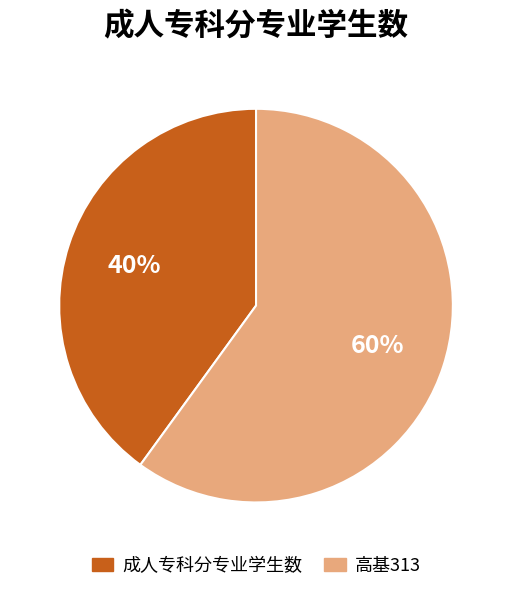

How many segments does this pie chart have?

2